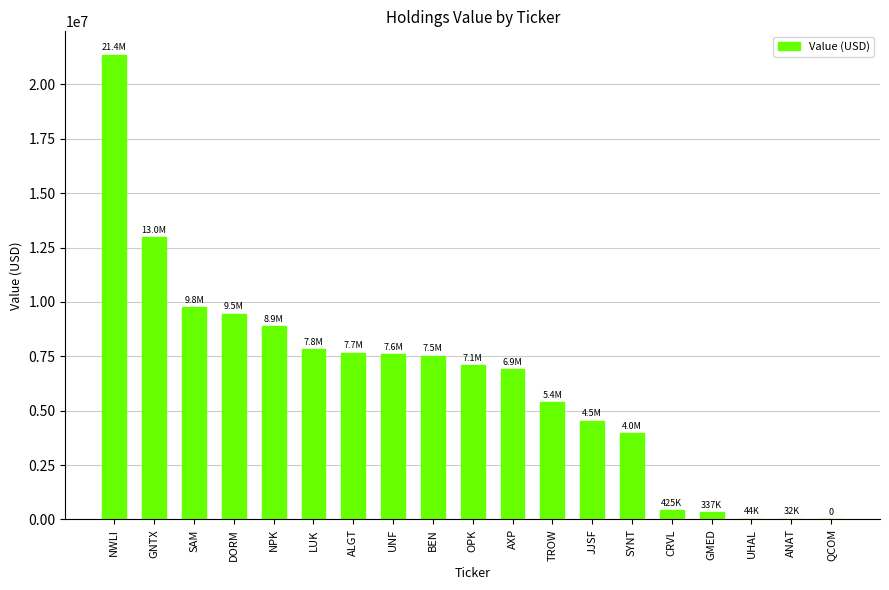

At which label is the value closest to 10683500?

SAM